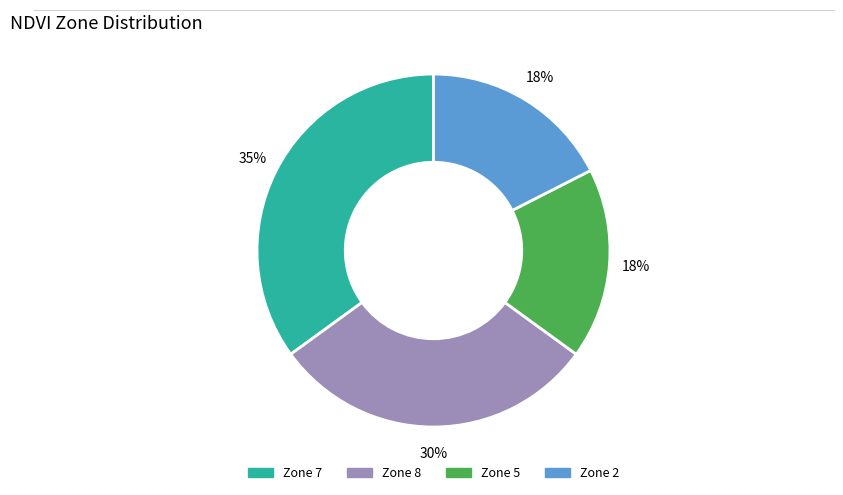

Is there a majority slice in this chart?

No